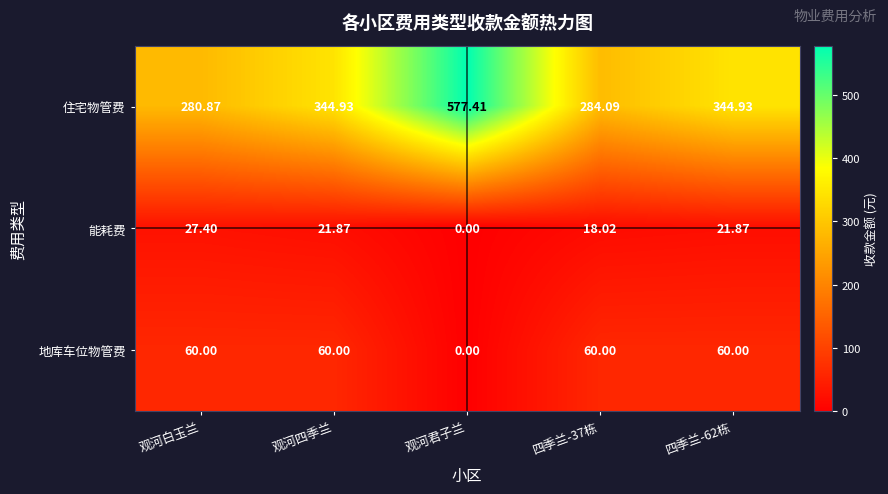

At which label does 住宅物管费 reach its peak?

观河君子兰